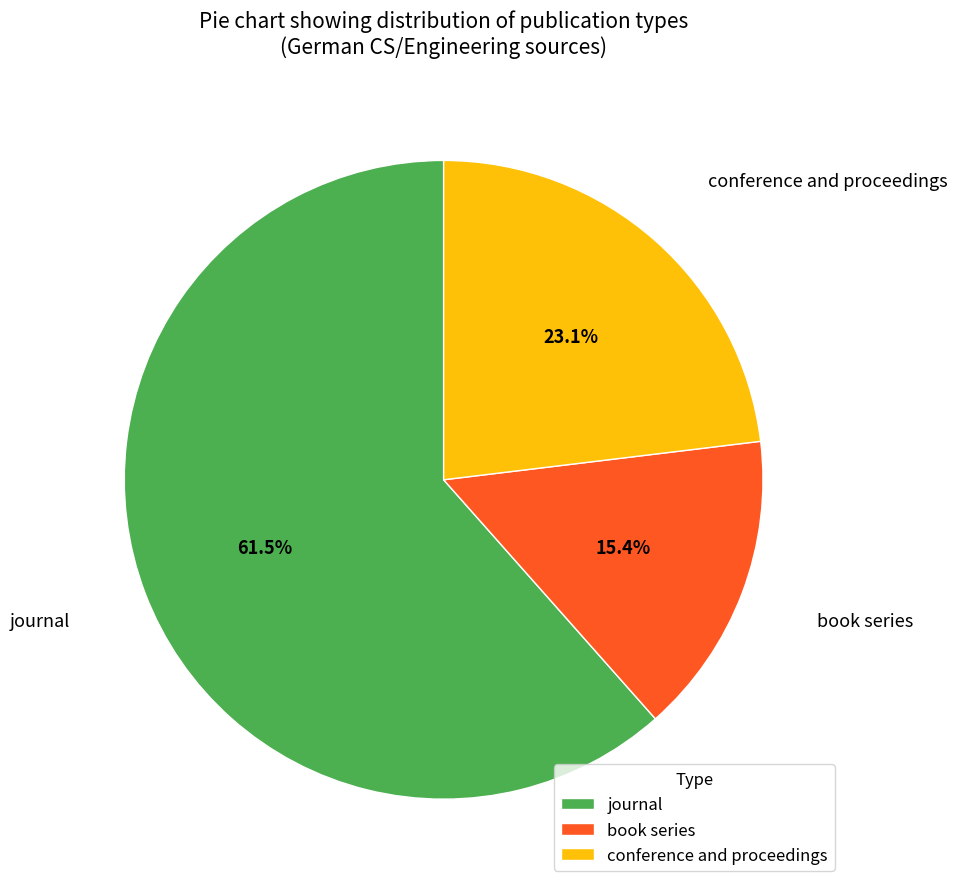

Which has a higher value, journal or conference and proceedings?

journal